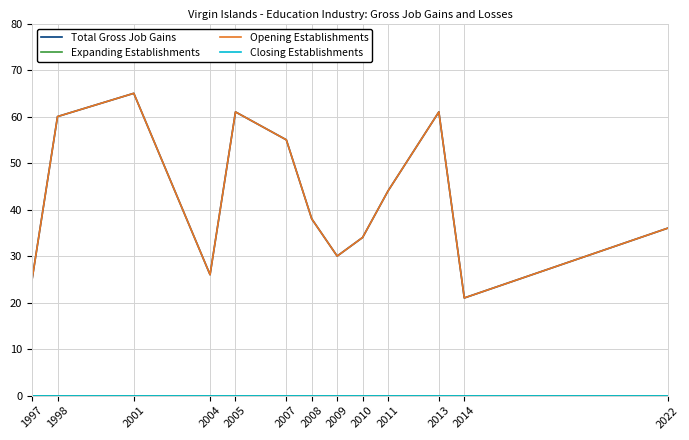

Does the chart display data point markers on the line(s)?

No